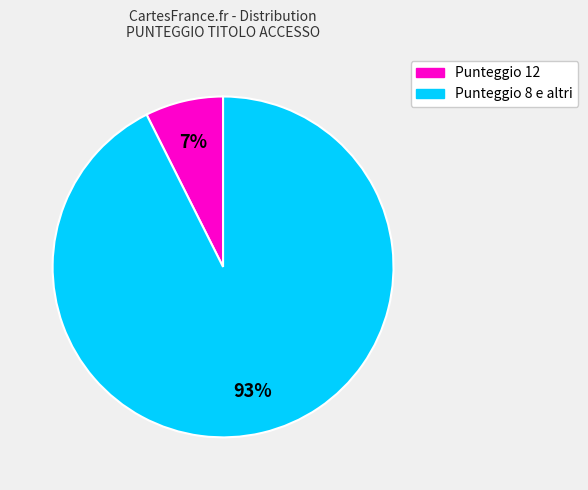

To the nearest percent, what is the average slice percentage?

50%